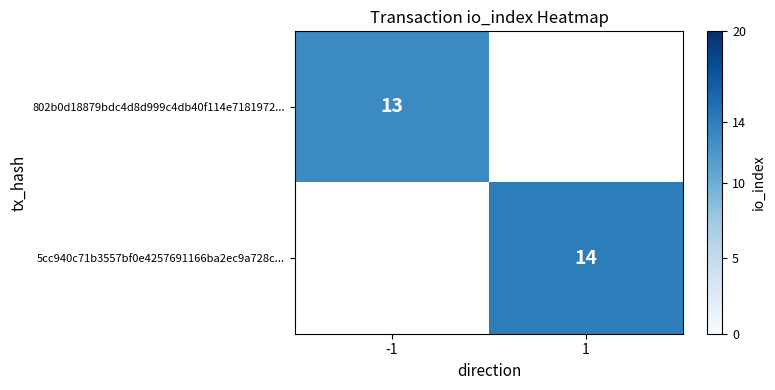

At how many categories does at least one series exceed 13?

1